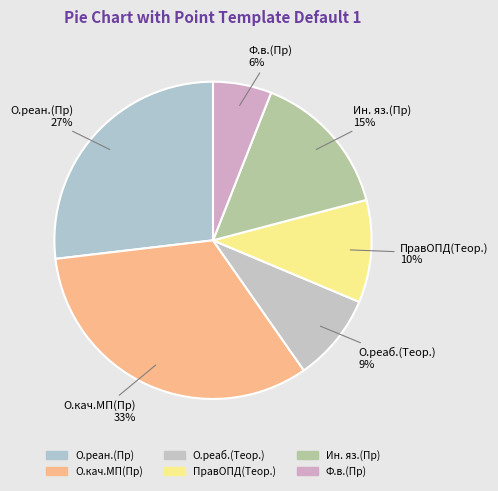

Combined, do Ин. яз.(Пр) and О.кач.МП(Пр) account for over 50%?

No